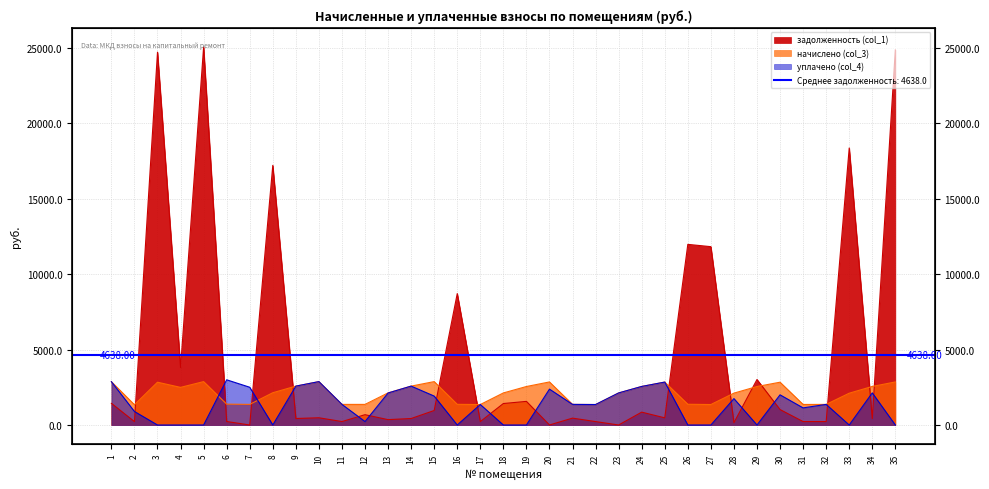

How many lines are shown in the chart?

3